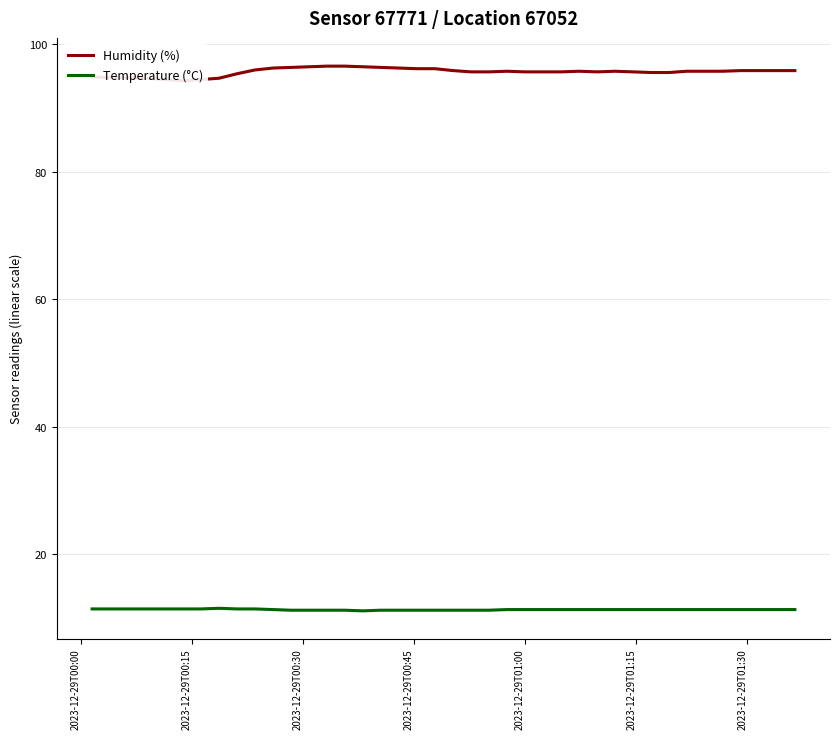

What is the difference between the highest and lowest values at 2023-12-29T00:15?

83.4